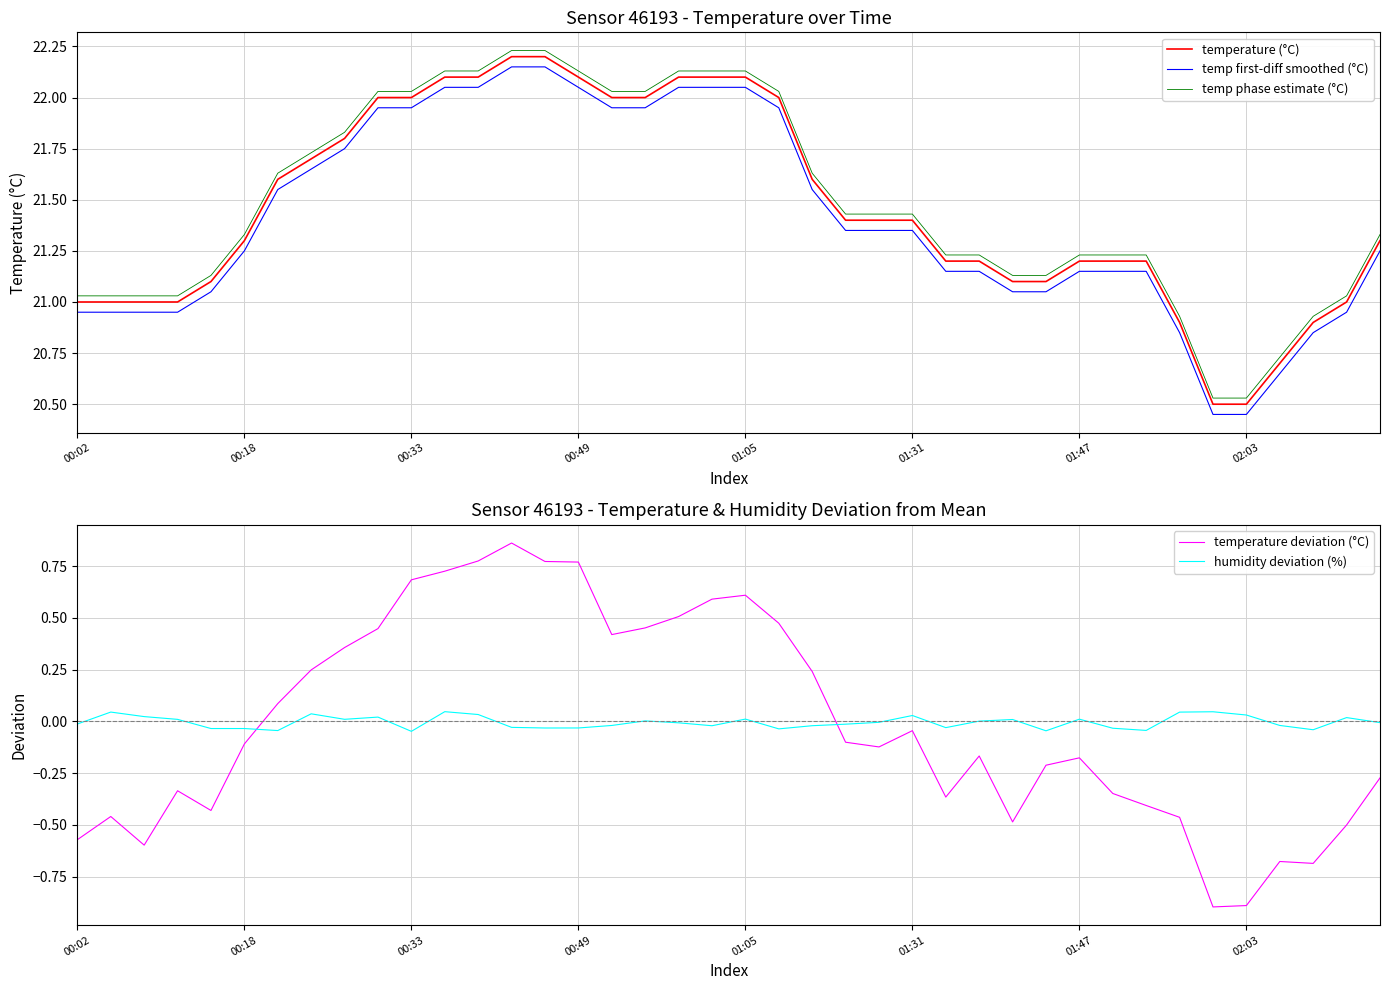

What is the difference between the maximum and minimum values in the temp phase estimate (°C) series?

1.7